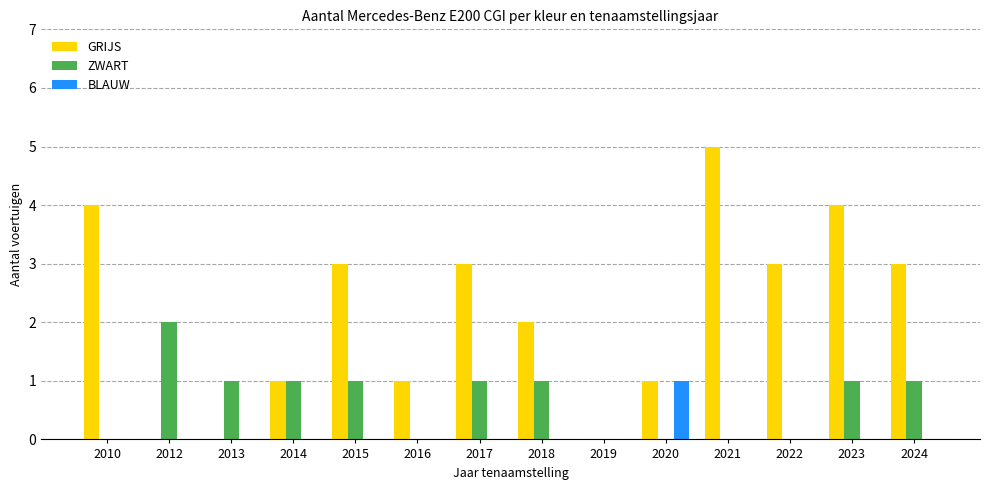

Is the value of GRIJS at 2022 greater than the value of BLAUW at 2012?

Yes